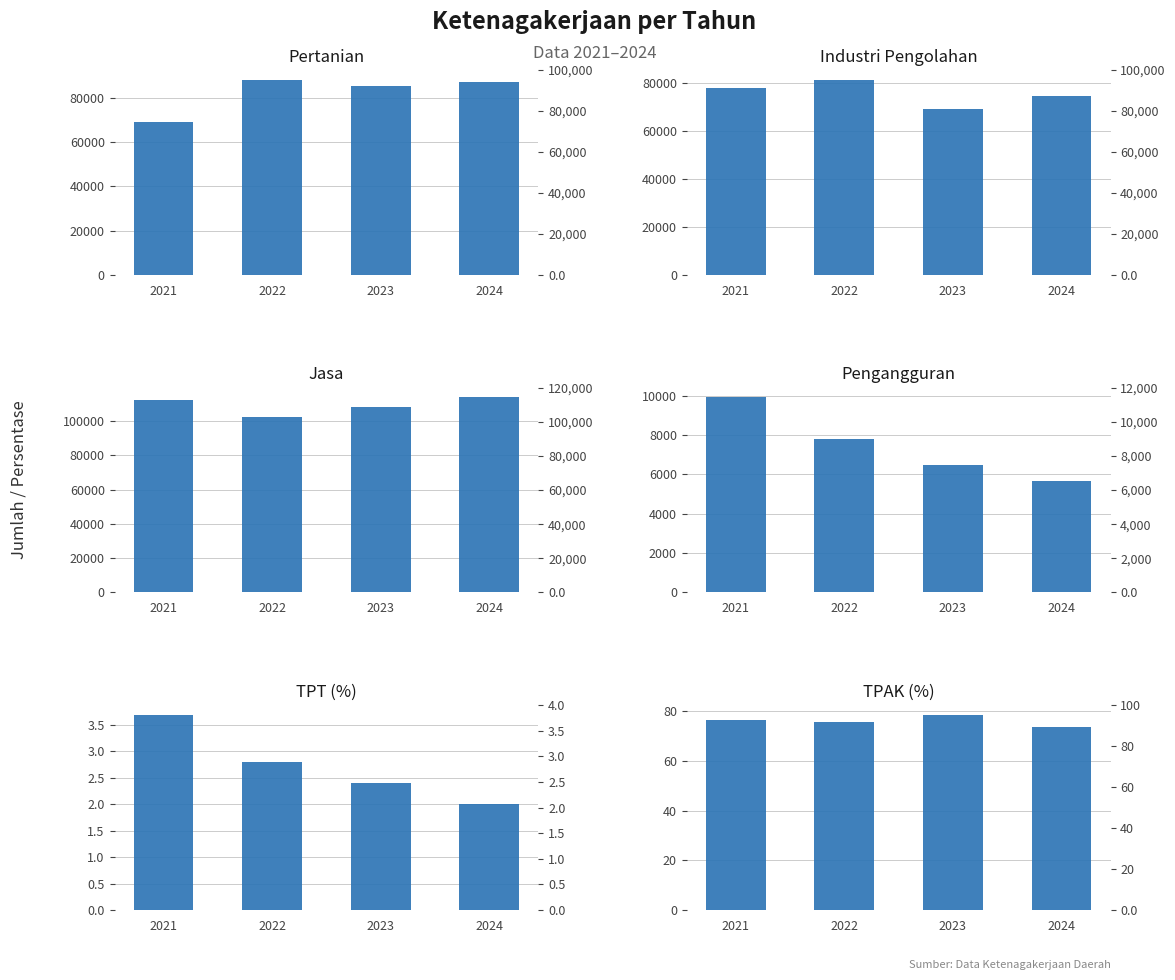

Which has a higher value, 2024 or 2022?

2022